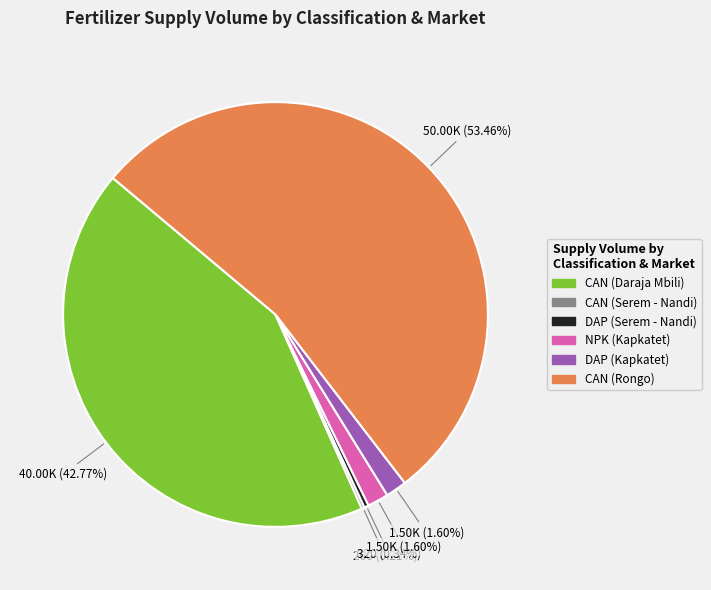

True or false: DAP (Serem - Nandi) accounts for 10% of the total.

False